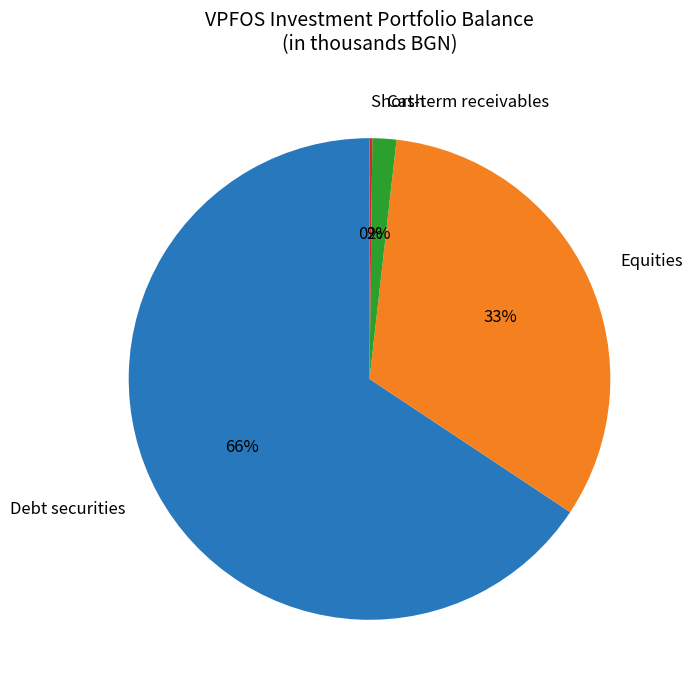

Which category has the biggest portion of the pie?

Debt securities